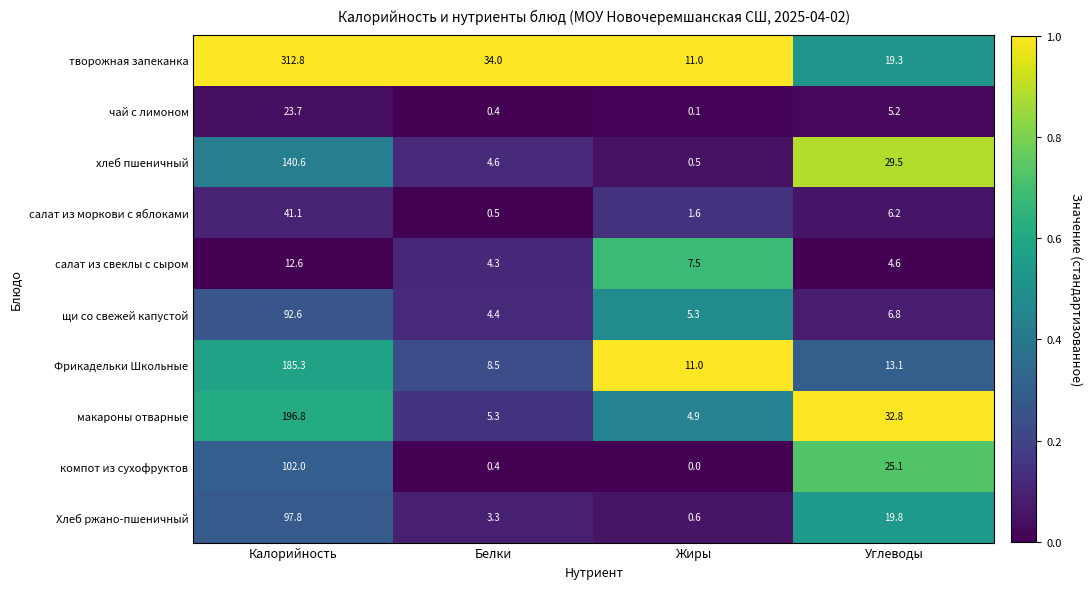

Rank the series by their maximum value, from lowest to highest.

салат из свеклы с сыром, чай с лимоном, салат из моркови с яблоками, щи со свежей капустой, Хлеб ржано-пшеничный, компот из сухофруктов, хлеб пшеничный, Фрикадельки Школьные, макароны отварные, творожная запеканка